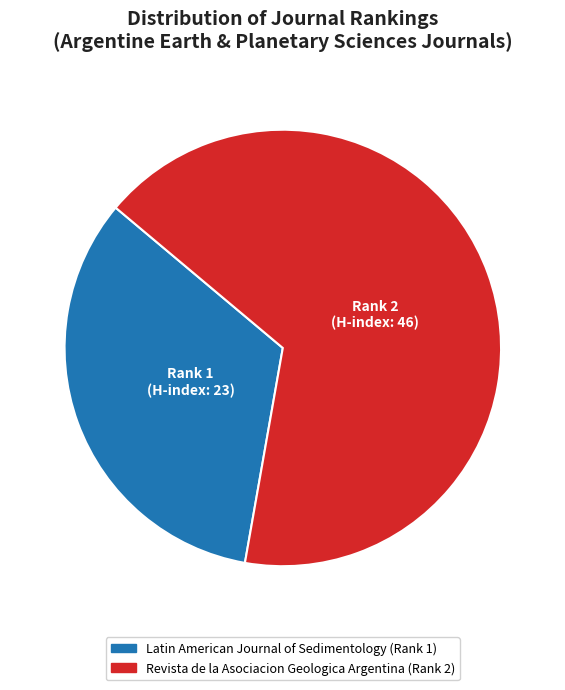

The Revista de la Asociacion Geologica Argentina (Rank 2) slice represents 55% of the pie. True or false?

False